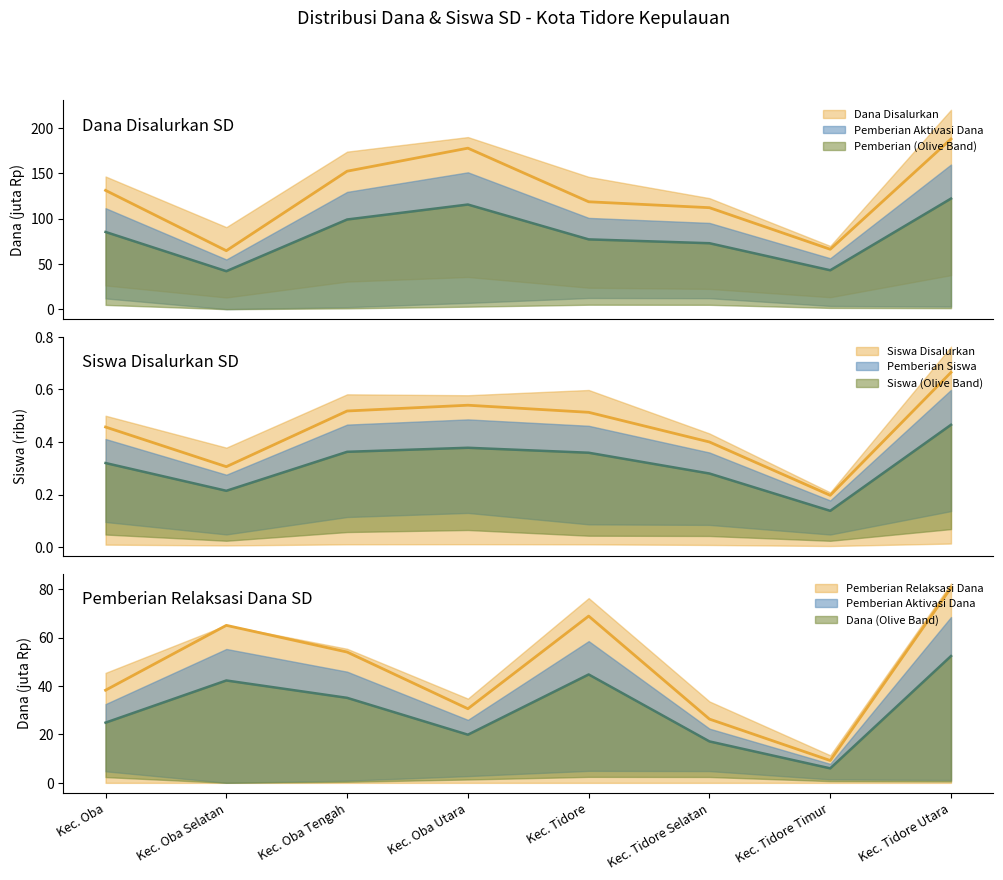

After their last crossing, which series has the higher values: Pemberian Siswa or Pemberian Relaksasi Dana?

Pemberian Siswa